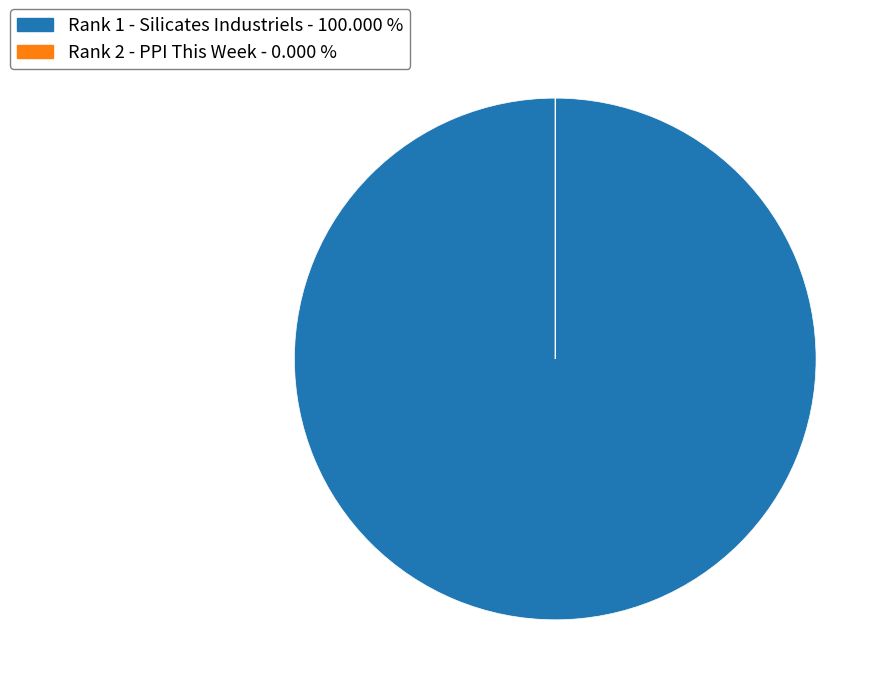

Is it true that Rank 1 - Silicates Industriels is 100% of the pie?

True